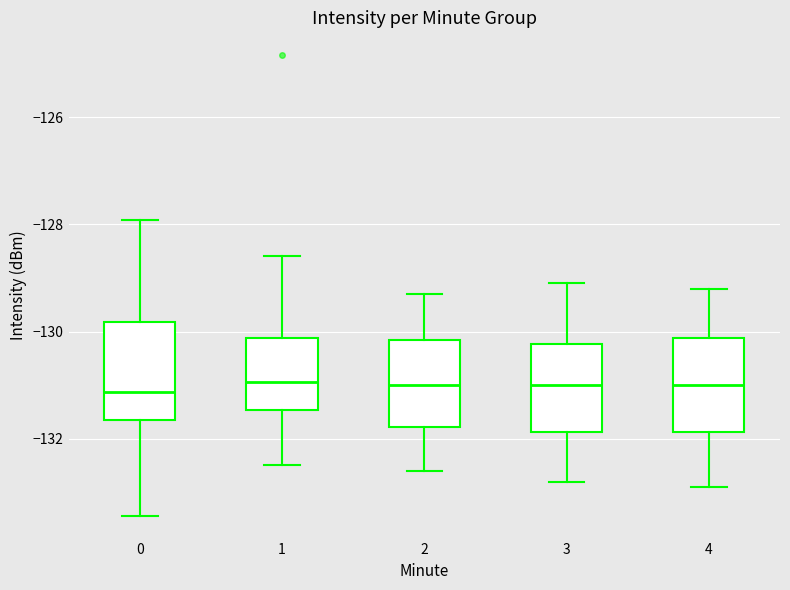

Where does the median line of the box at x = 2 sit on the y-axis? The values are not printed on the chart, so give them approximately, as read against the axis.

-131.0